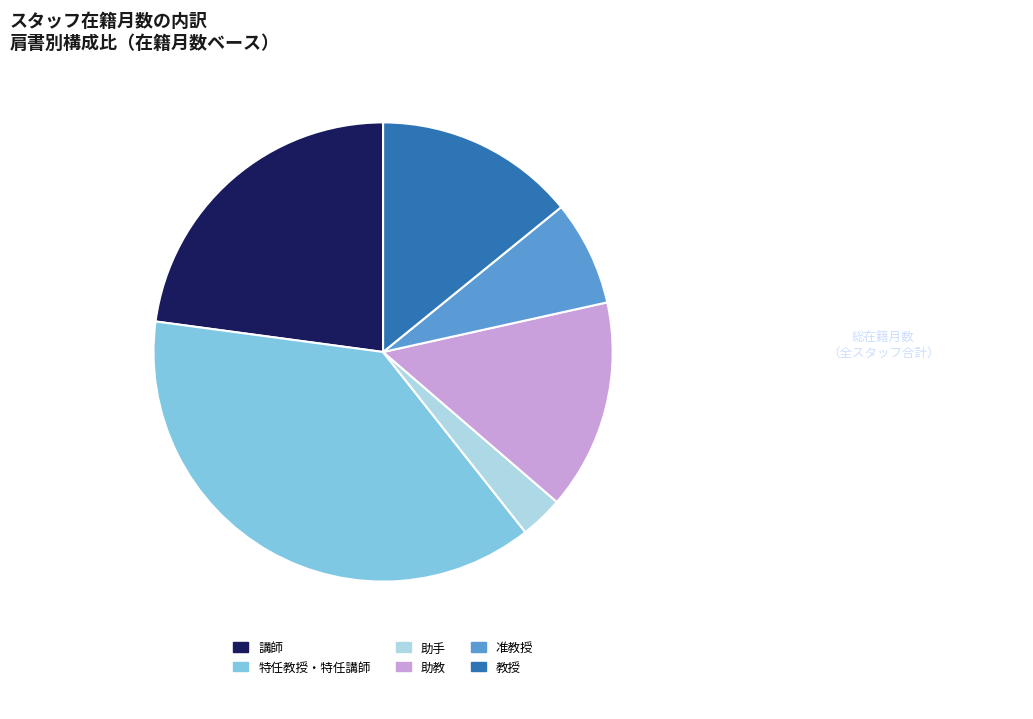

Which has a higher value, 准教授 or 助手?

准教授